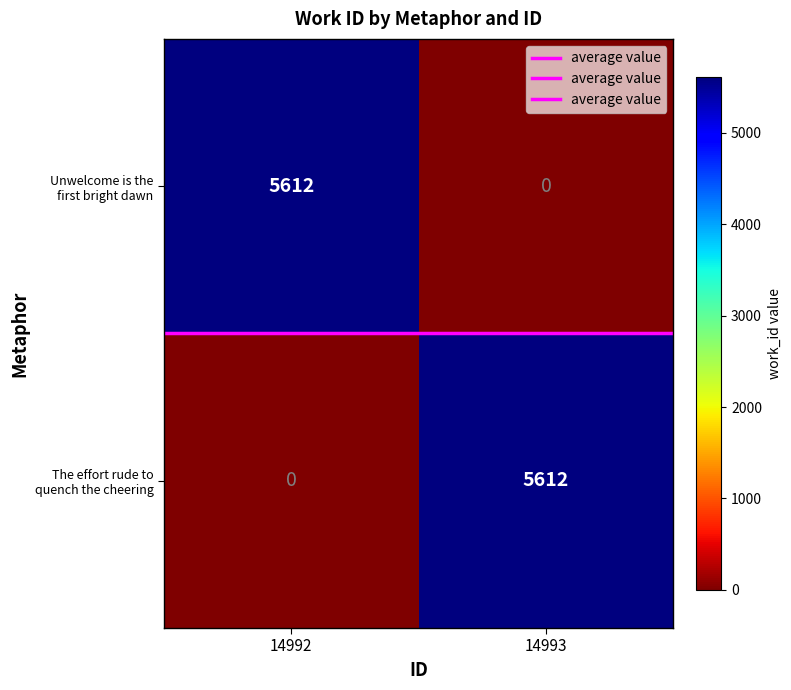

What is the spread (max minus min) of values at 14993?

5612